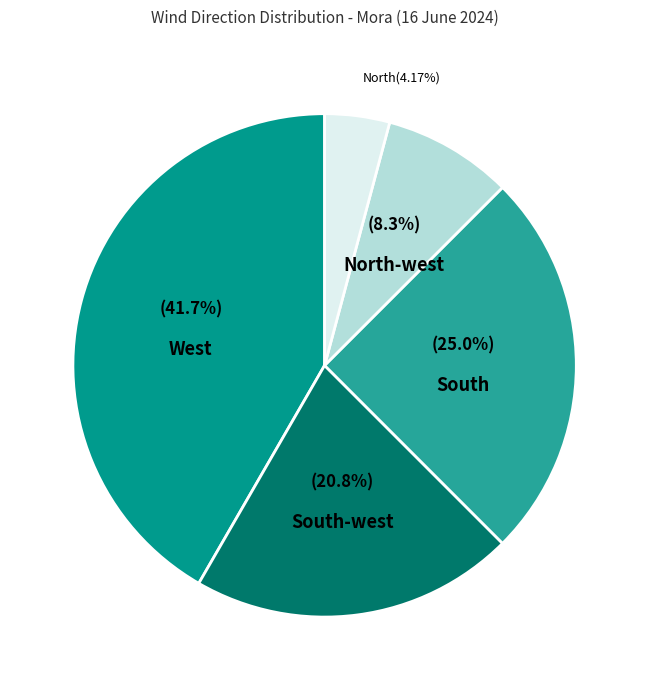

Is North the majority of the pie?

No